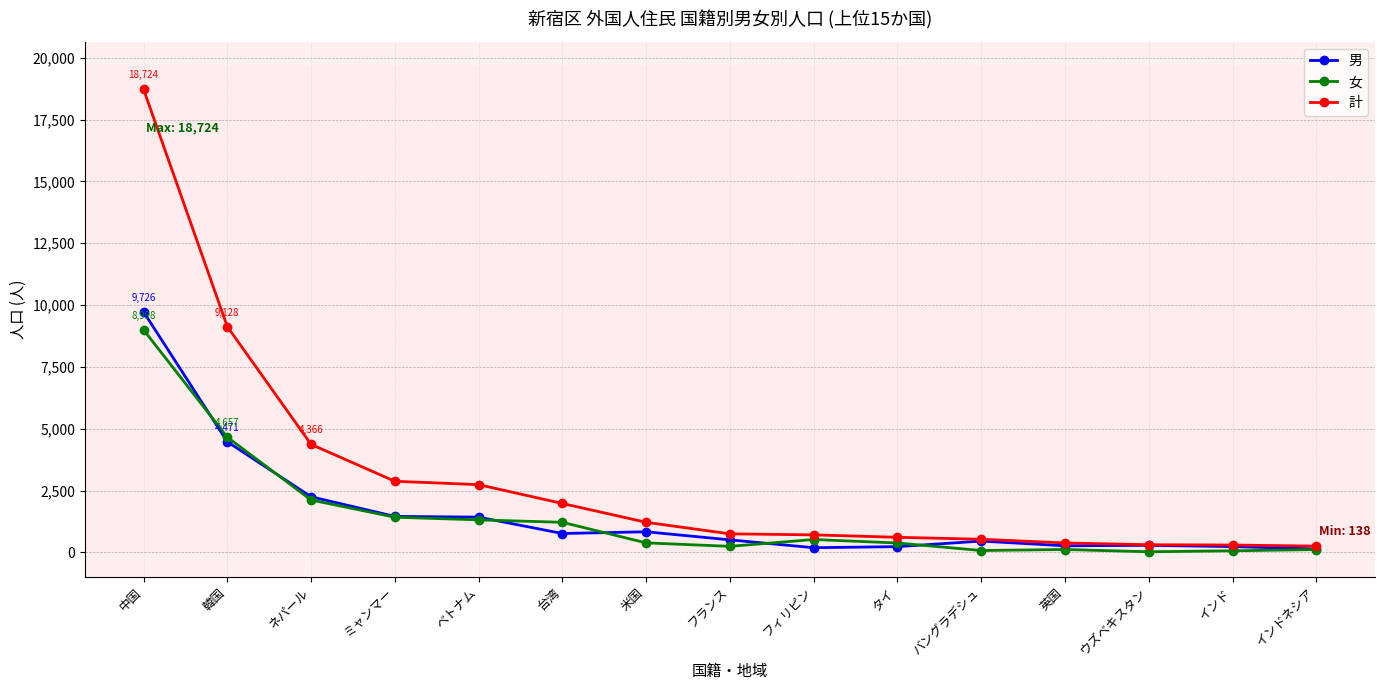

What is the difference between the highest and lowest values at 韓国?

4657